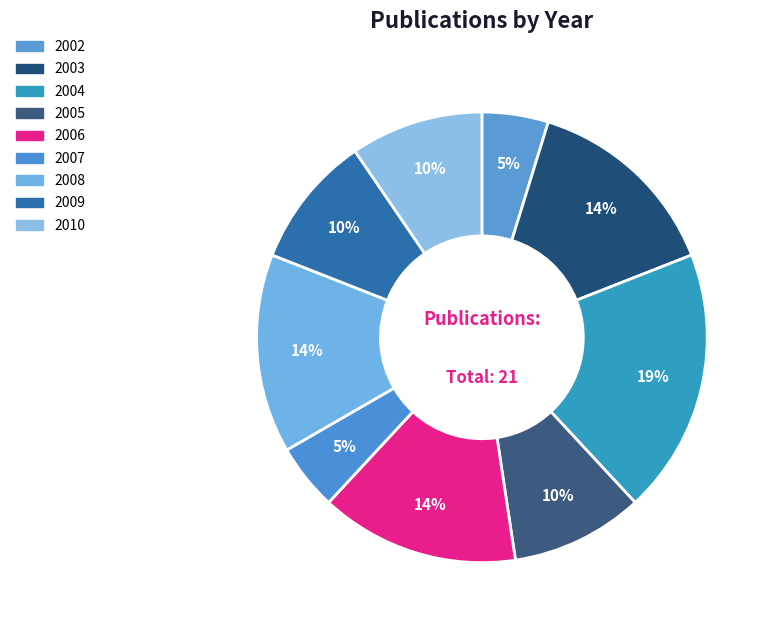

How many segments does this pie chart have?

9